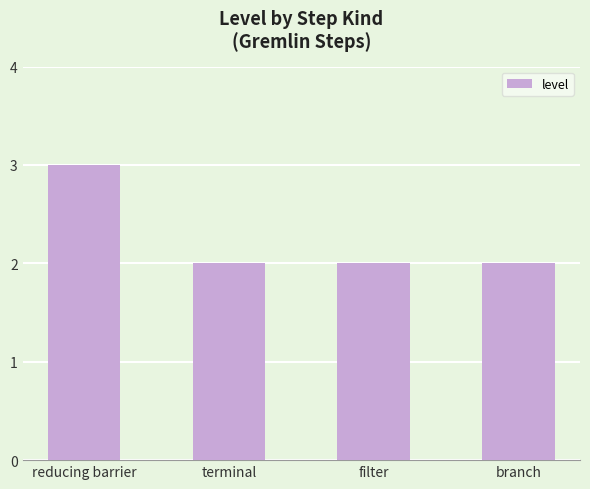

True or false: the data shows 3 at filter.

False